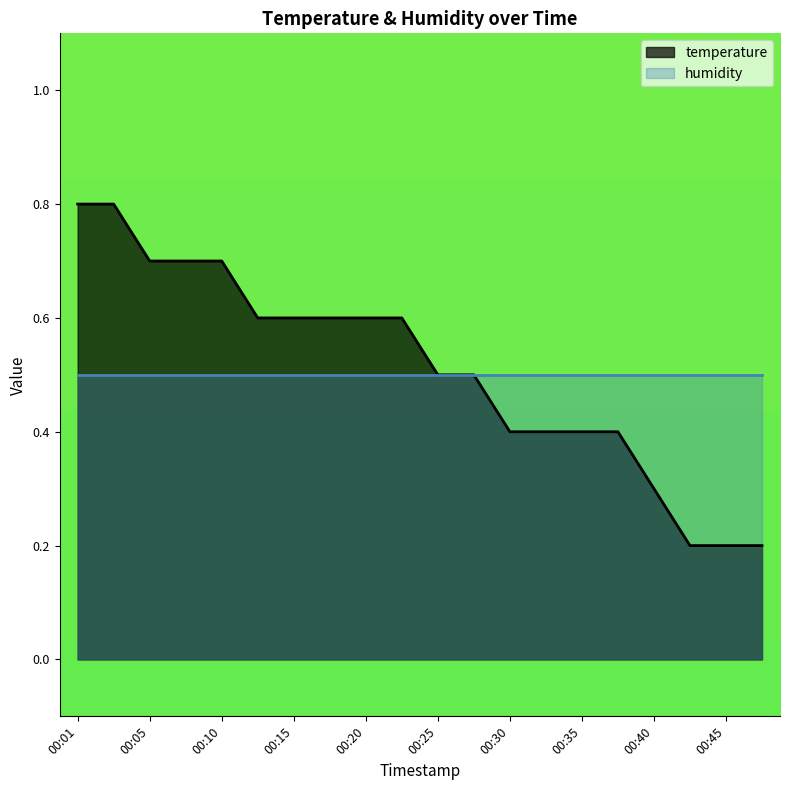

How many lines are shown in the chart?

2